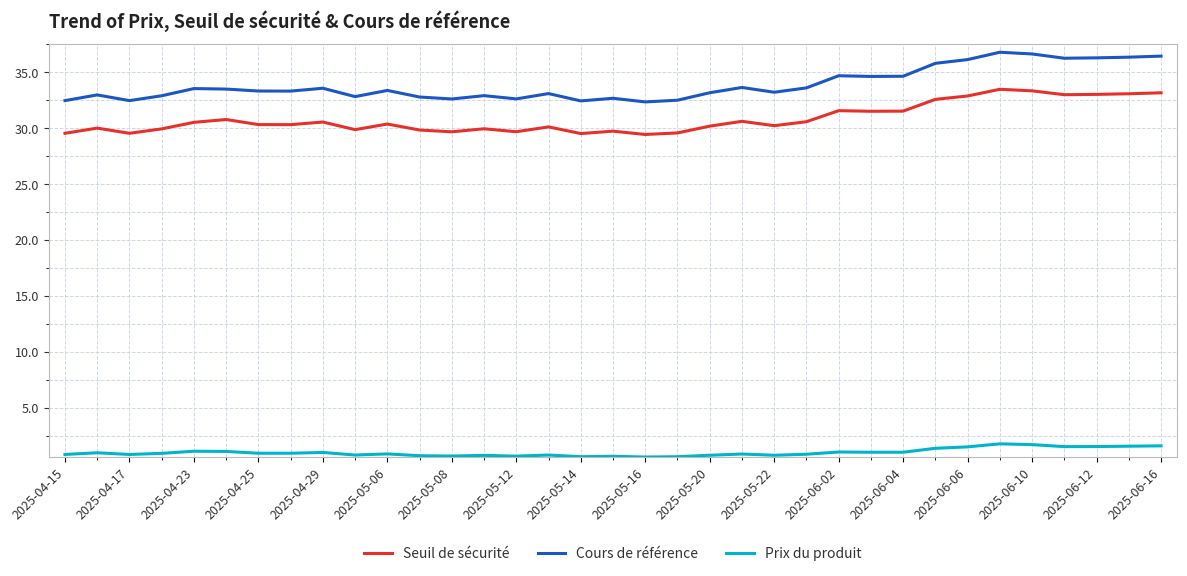

What are all the series names shown in the legend?

Seuil de sécurité, Cours de référence, Prix du produit